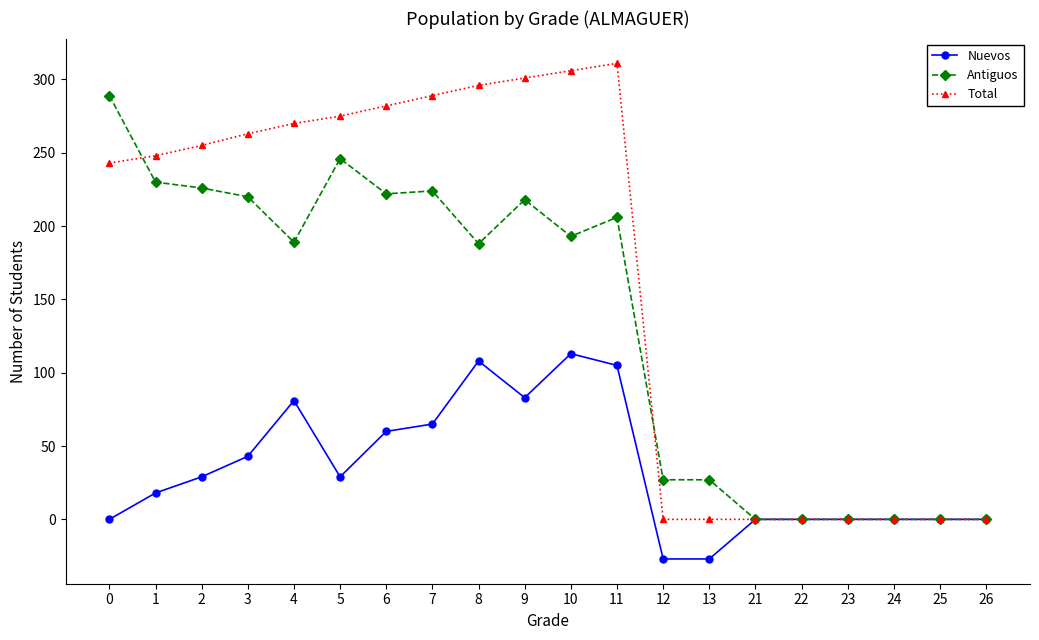

True or false: Nuevos has a value of 113 at 10.

True